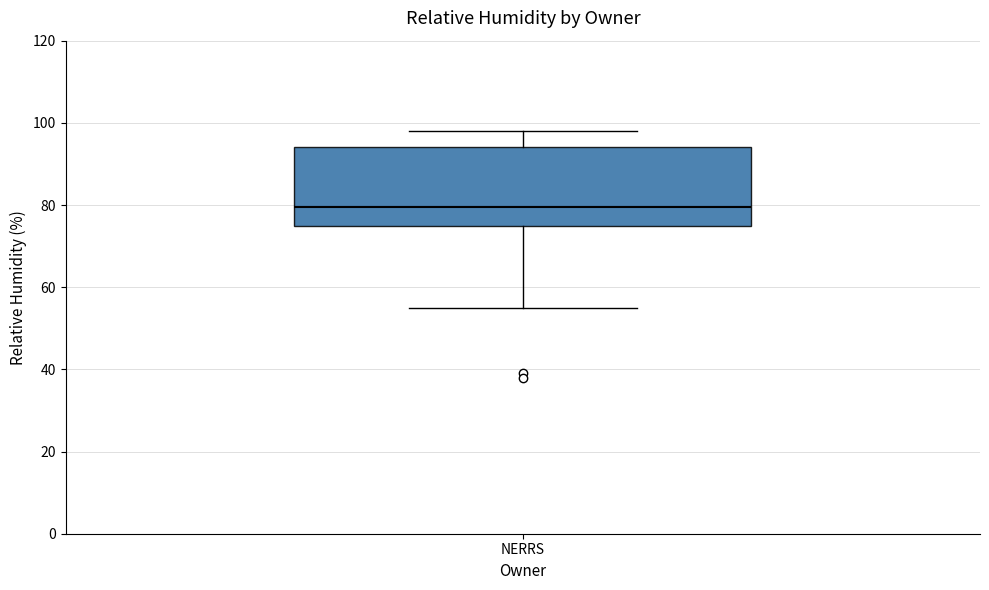

Transcribe this box plot: give where the median line is, the range the box spans, and where the two whiskers end, as read against the y-axis. The values are not printed on the chart, so give them approximately, as read against the axis.

median 80, box 76 to 94, whiskers 56 to 98